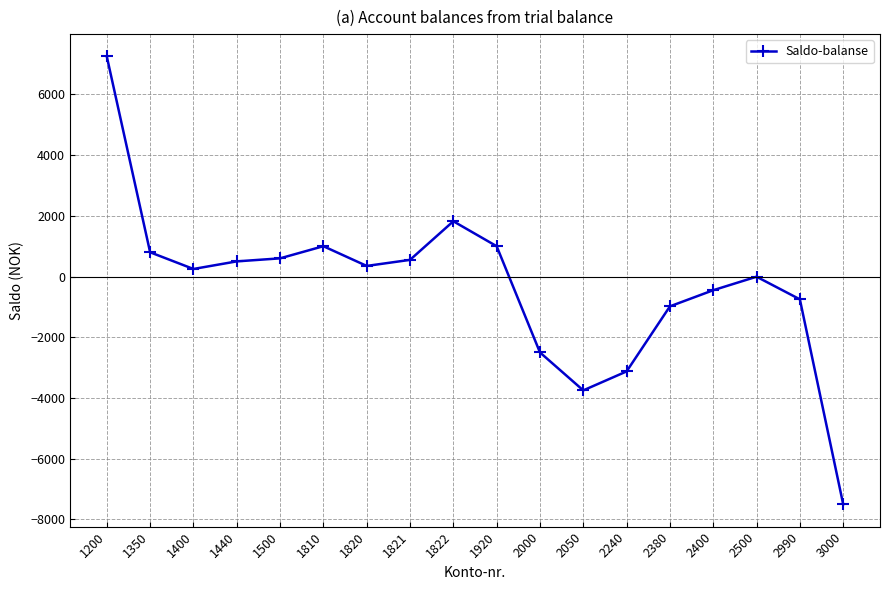

Count the number of data series in this chart.

1